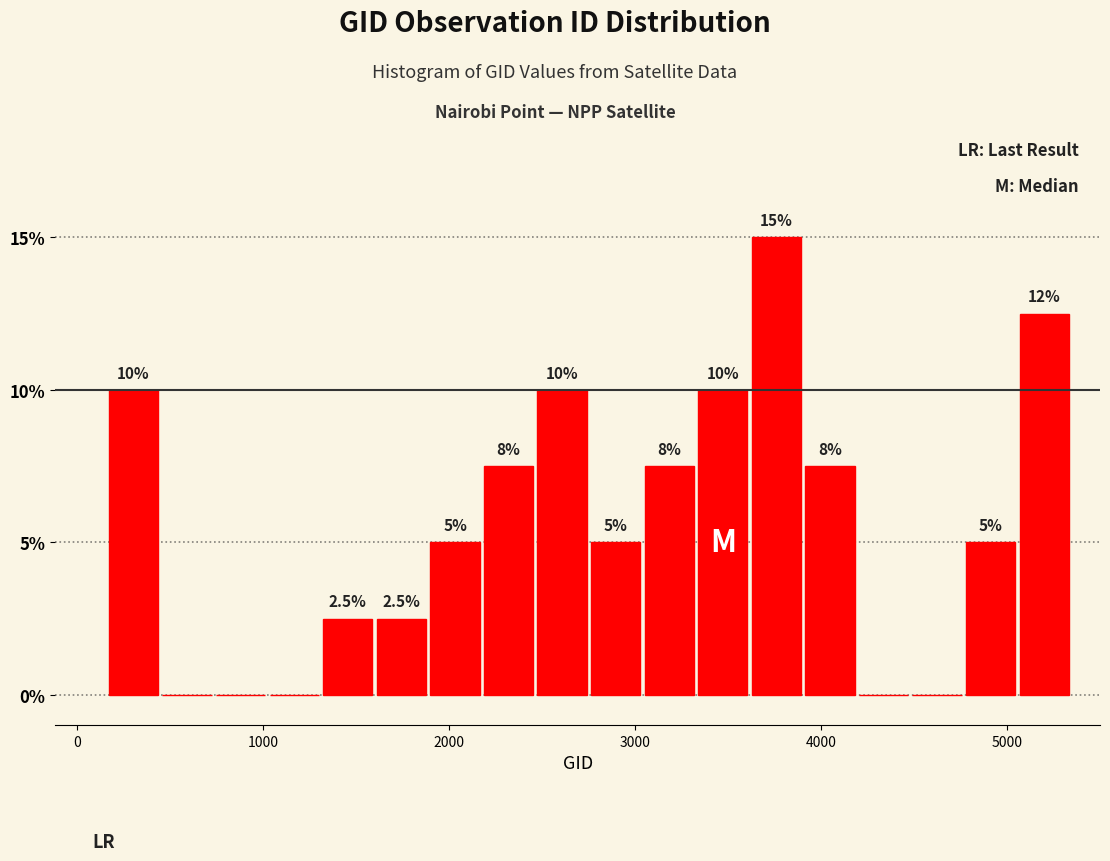

Around what value on the x-axis is the tallest bar? Give the approximate position of its centre, as read against the axis.

3800